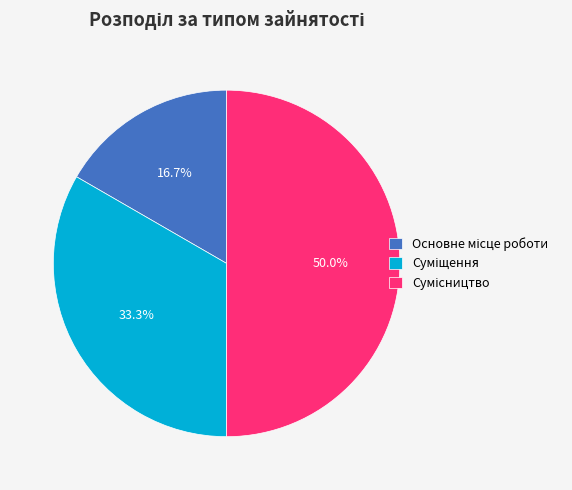

How many slices are in this pie chart?

3